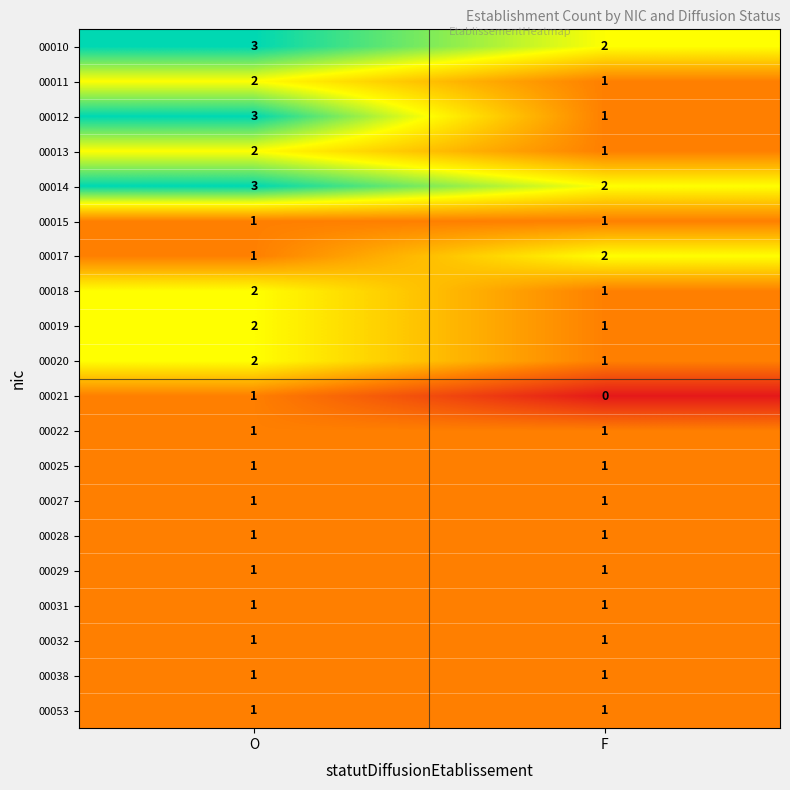

Which series has the widest spread of values?

00012